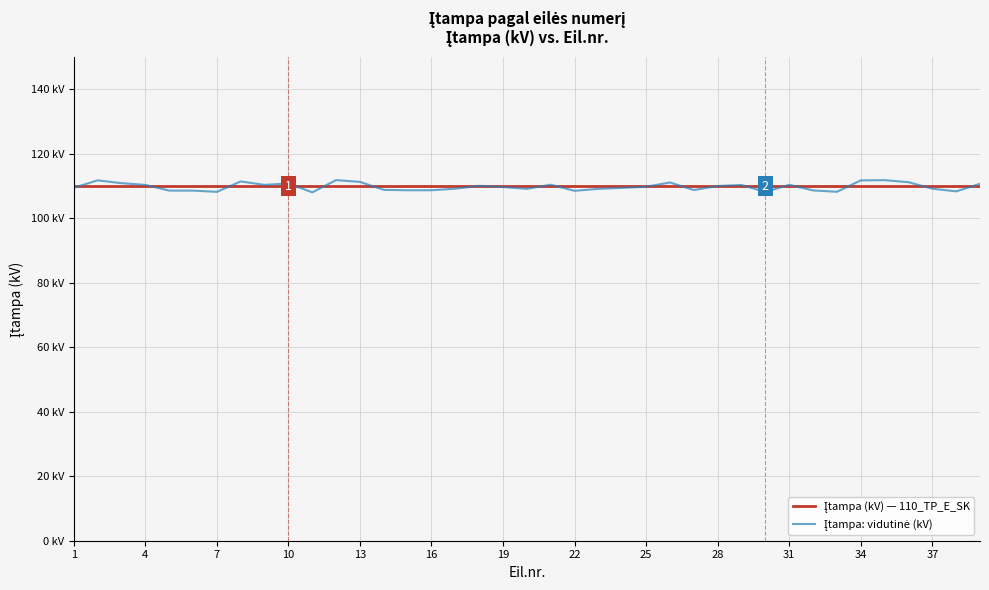

Does the chart display data point markers on the line(s)?

No